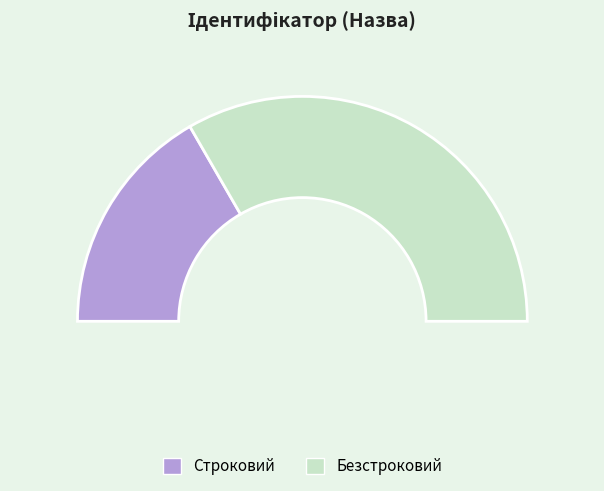

What is the total percentage of Строковий and Безстроковий?

100.0%